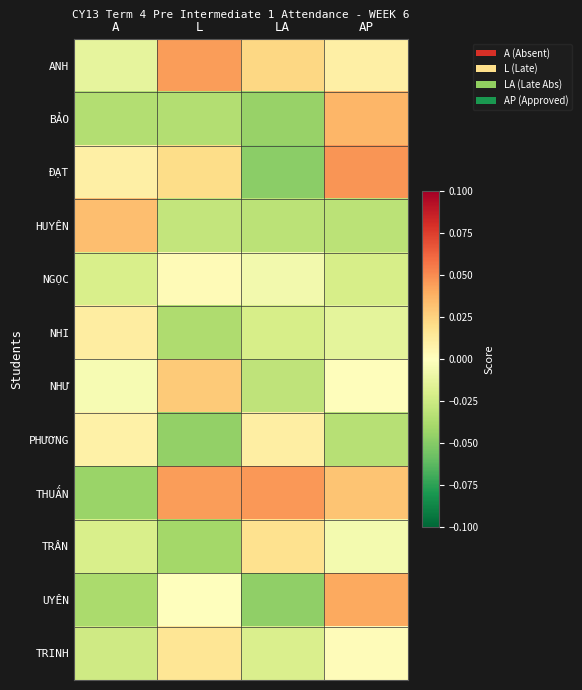

Between AP and LA, which is larger?

LA